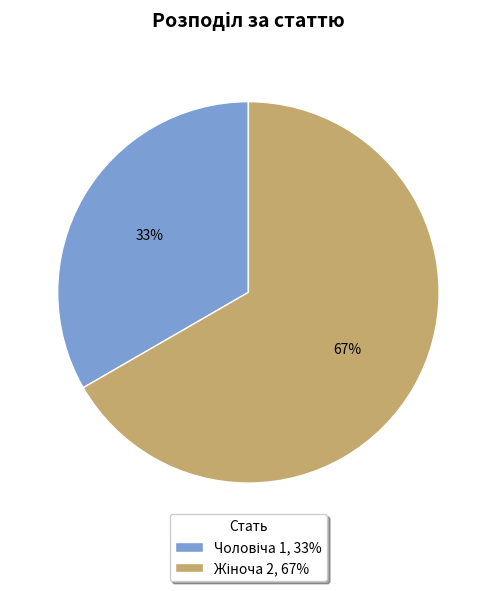

To the nearest percent, what is the average slice percentage?

50%